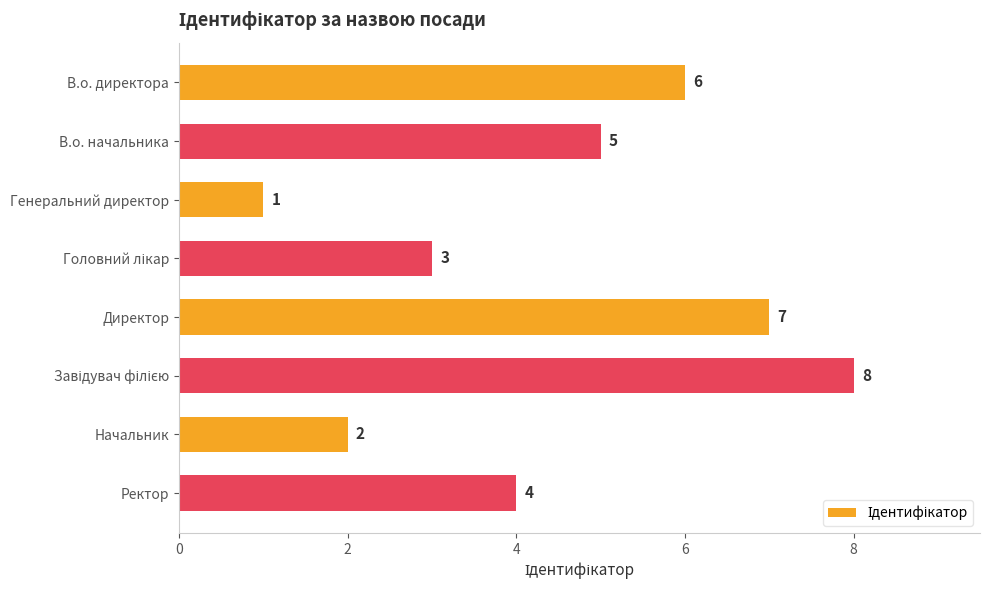

Reading top to bottom, list all the values displayed in this chart.

6	5	1	3	7	8	2	4